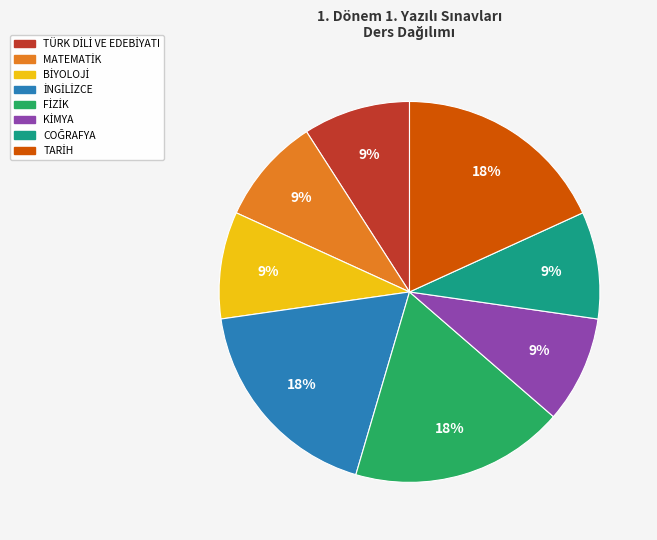

To the nearest percent, what is the difference between the largest and smallest slice percentages?

9%